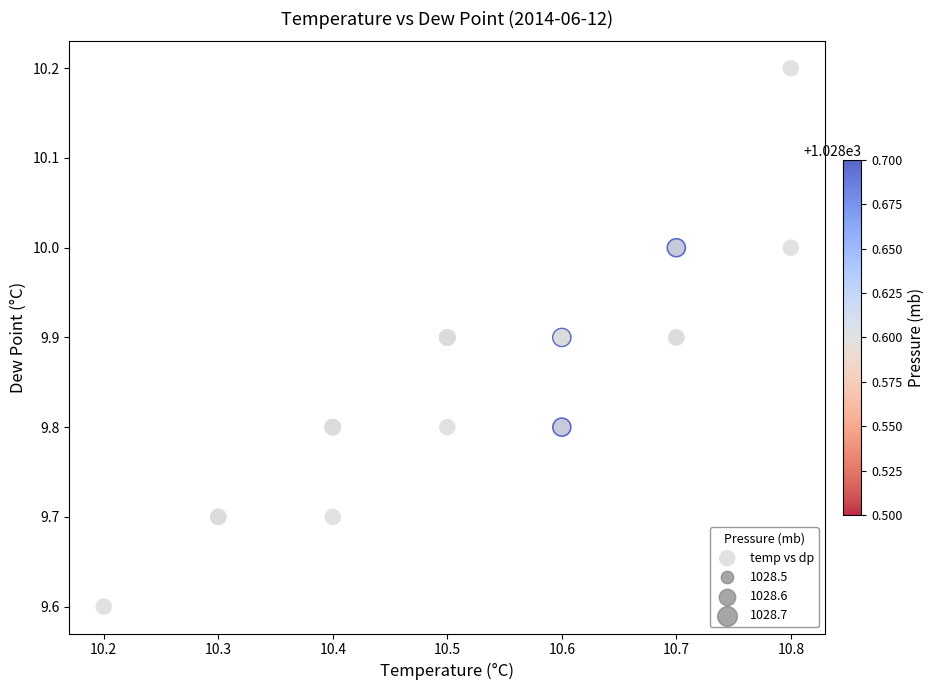

What Y value in the scatter plot is closest to 9?

9.6